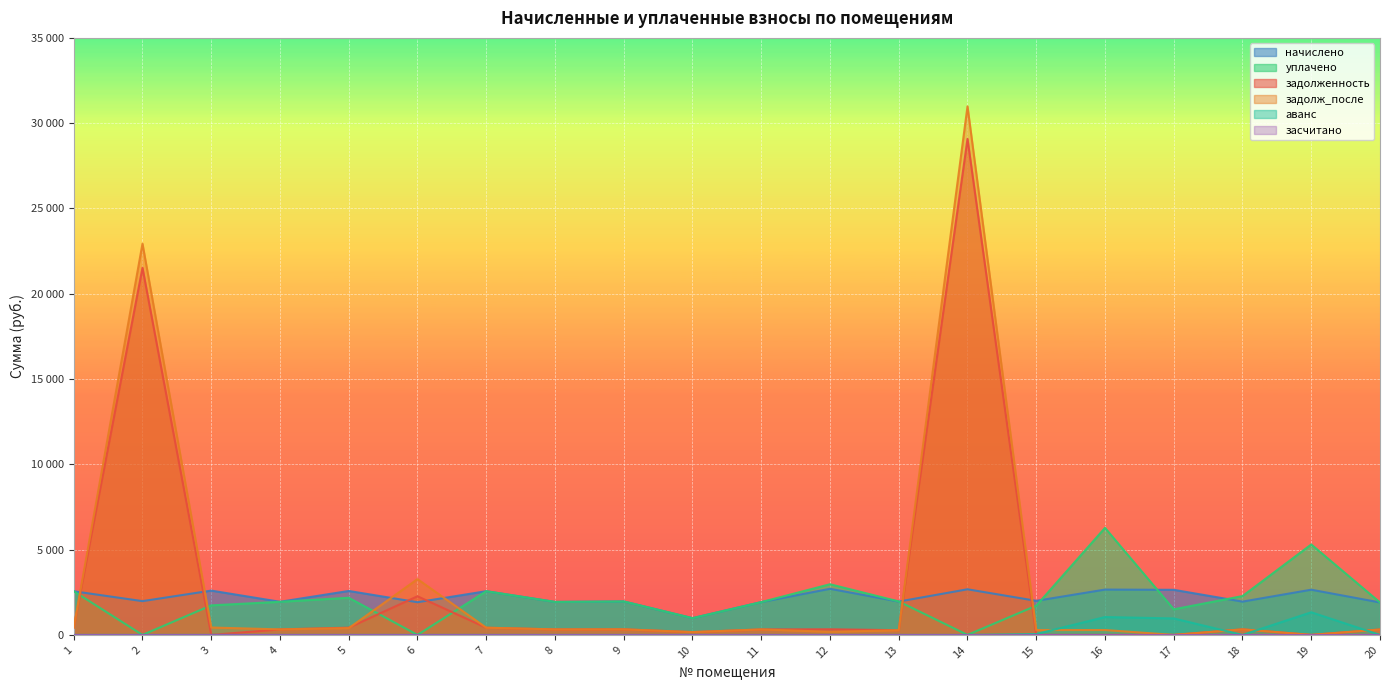

In аванс, how many points are lower than both neighbors (excluding endpoints)?

1